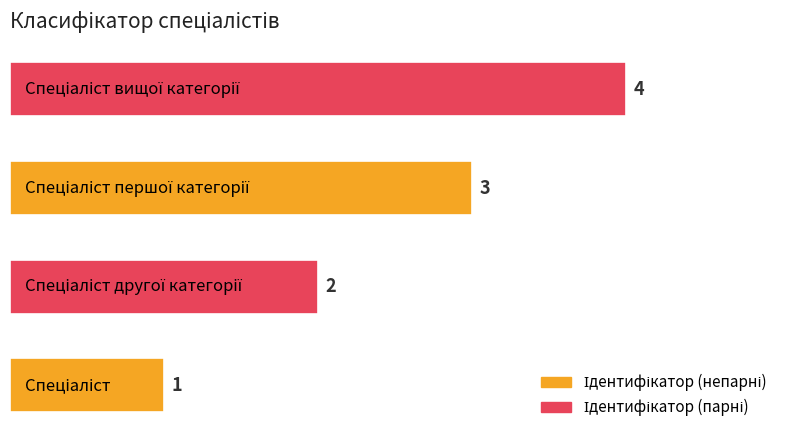

Are the bars horizontal?

Yes